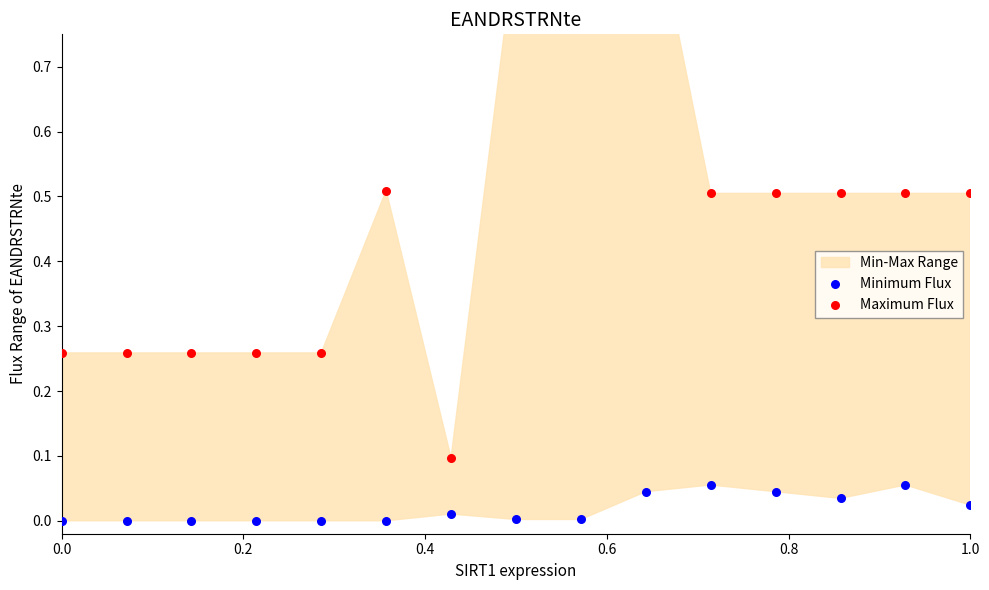

Which series has the largest total across all categories?

Maximum Flux